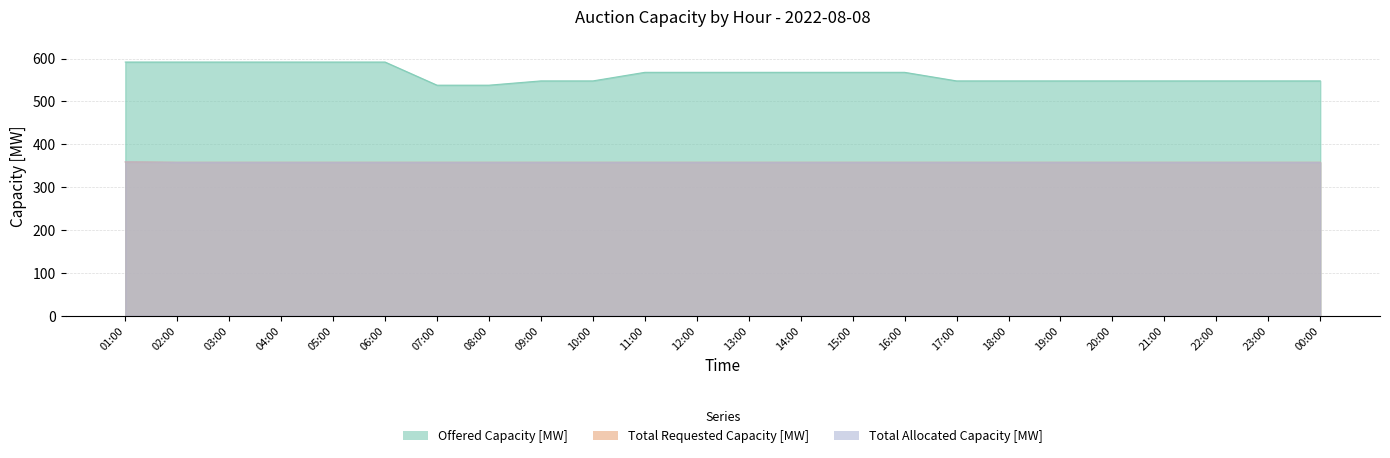

List the series in order of their peak value, highest first.

Offered Capacity [MW], Total Requested Capacity [MW], Total Allocated Capacity [MW]